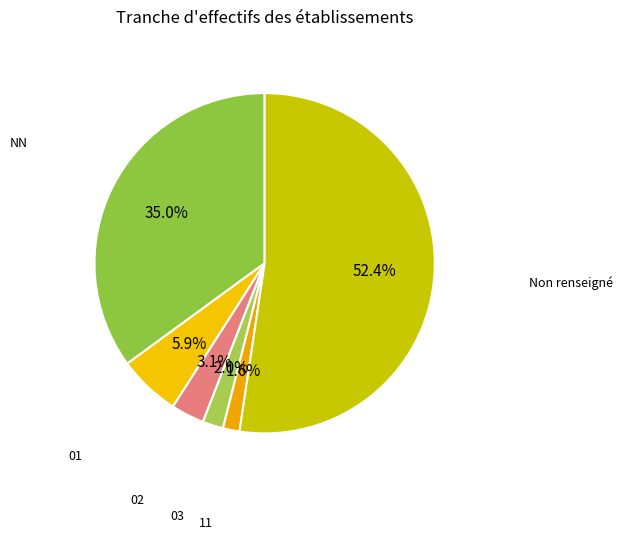

How many slices are in this pie chart?

6